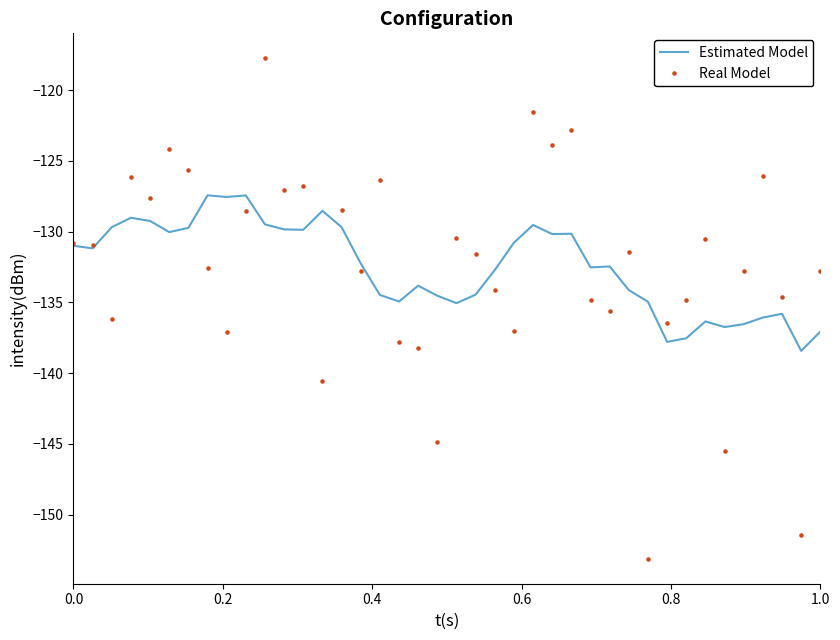

List the series in order of their peak value, highest first.

Real Model, Estimated Model